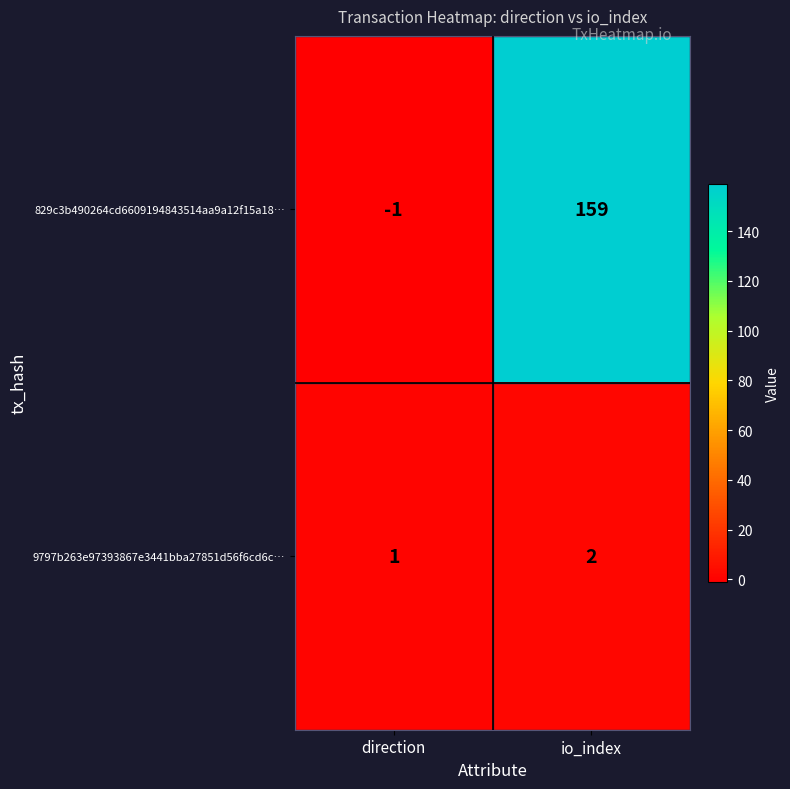

Which label corresponds to the largest value in the chart?

io_index